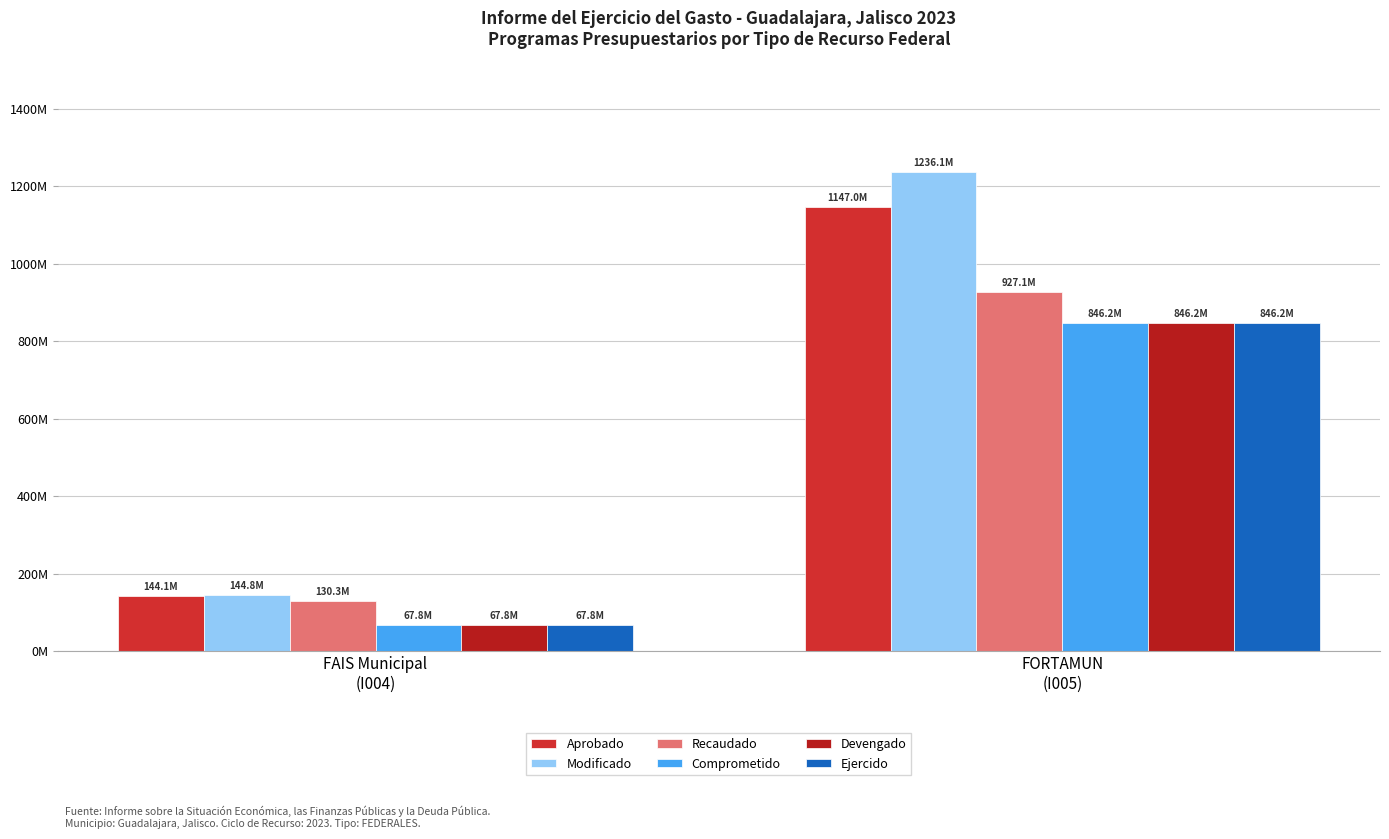

At which label does Aprobado reach its minimum?

FAIS Municipal
(I004)